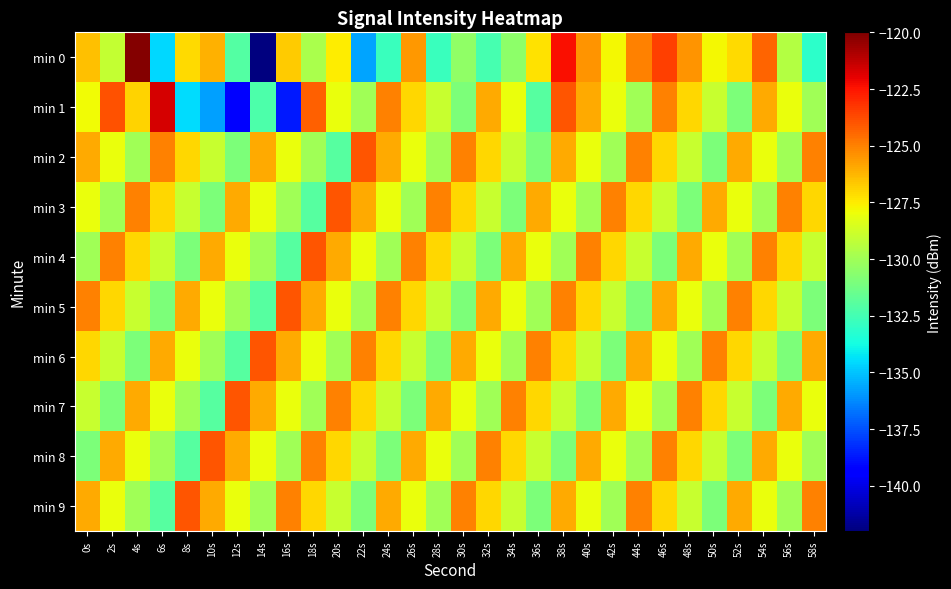

Which has a higher value, 4s or 38s?

4s